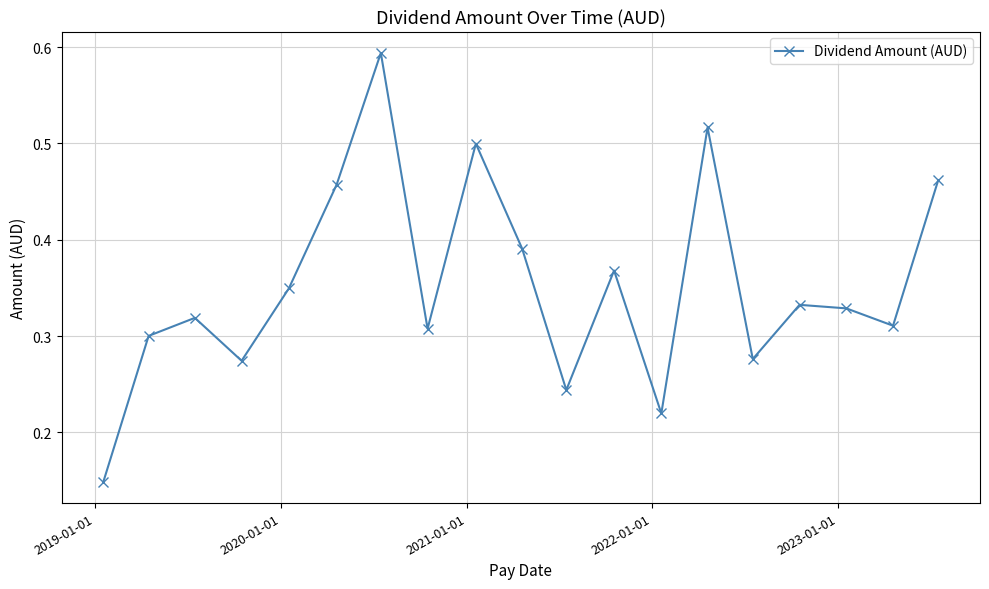

How many values are between 0 and 1?

19